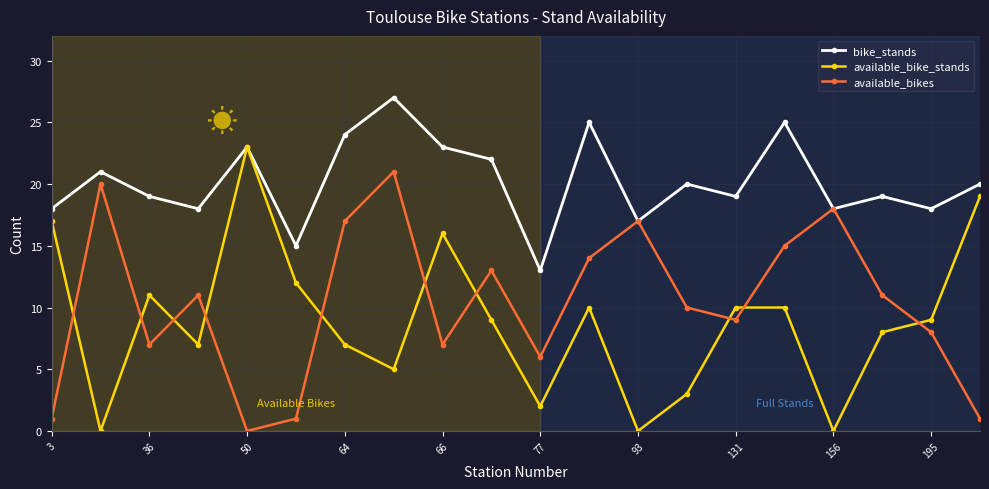

List the series in order of their peak value, lowest first.

available_bikes, available_bike_stands, bike_stands